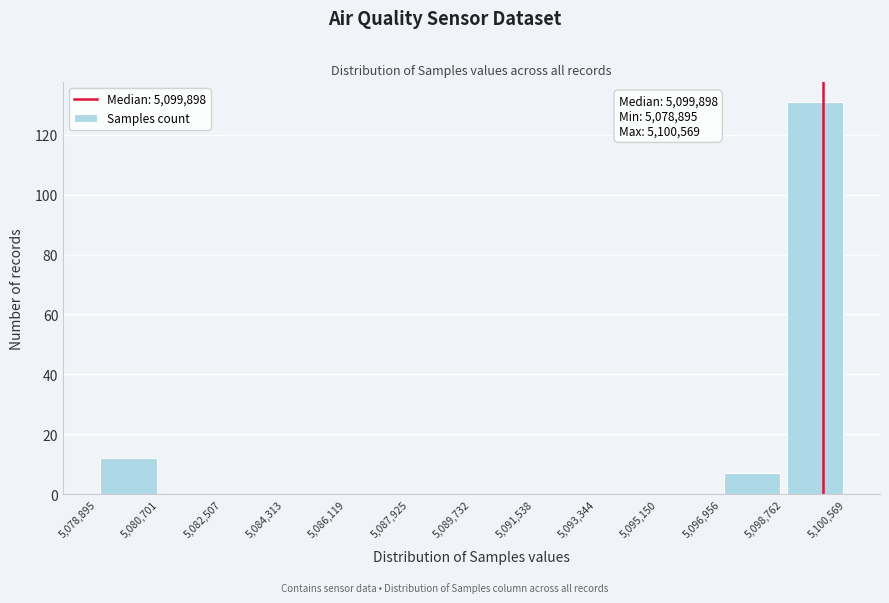

Over which range of the x-axis is the bar tallest?

5,098,762 to 5,100,569